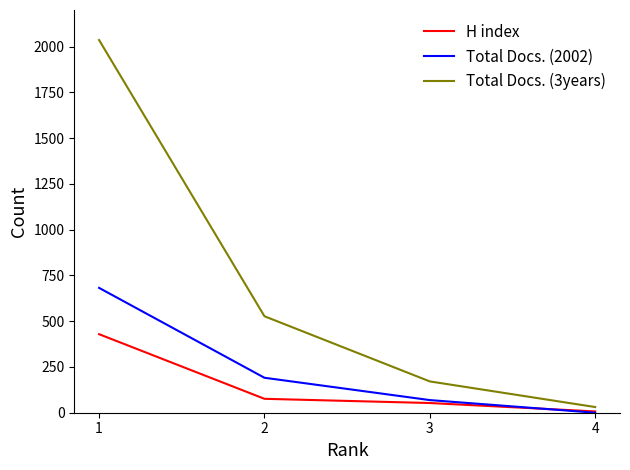

Reading left to right, extract all data points from this chart.

H index: 1=429	2=76	3=53	4=7
Total Docs. (2002): 1=682	2=191	3=69	4=0
Total Docs. (3years): 1=2036	2=527	3=171	4=31